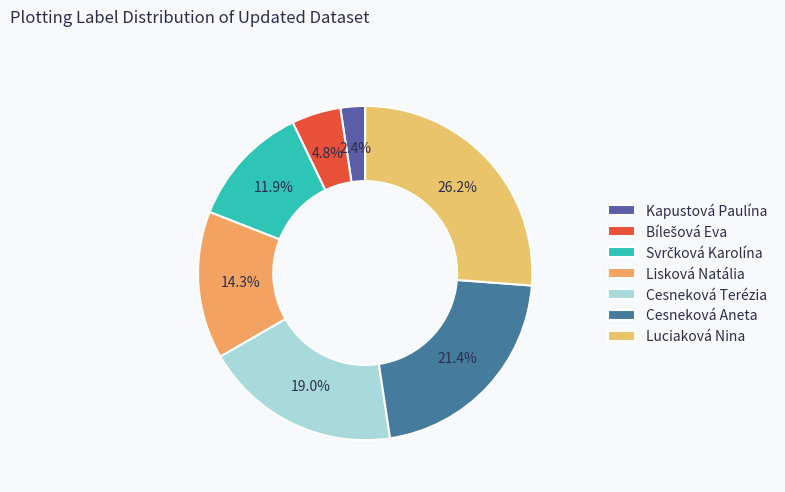

How many slices are in this pie chart?

7